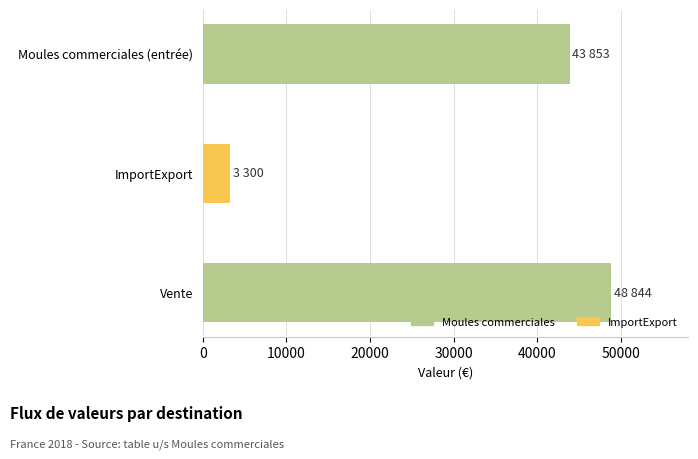

What is the difference between the values at Vente and Moules commerciales (entrée)?

4991